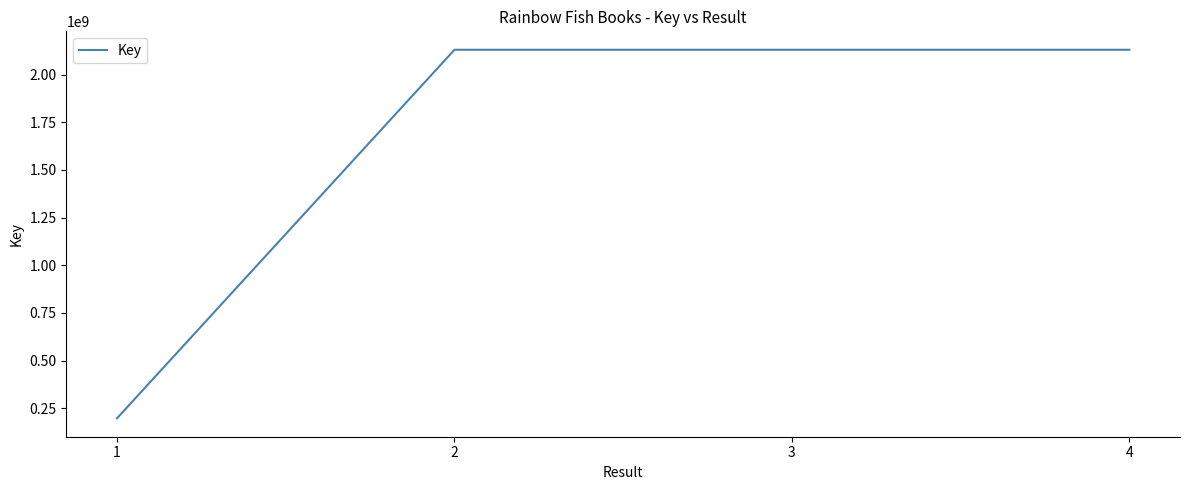

What is the greatest value displayed?

2130400769